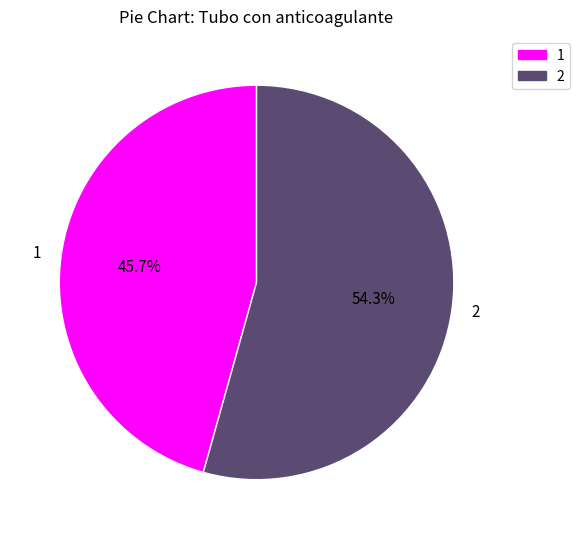

Combined, what portion of the pie is 1 and 2?

100.0%